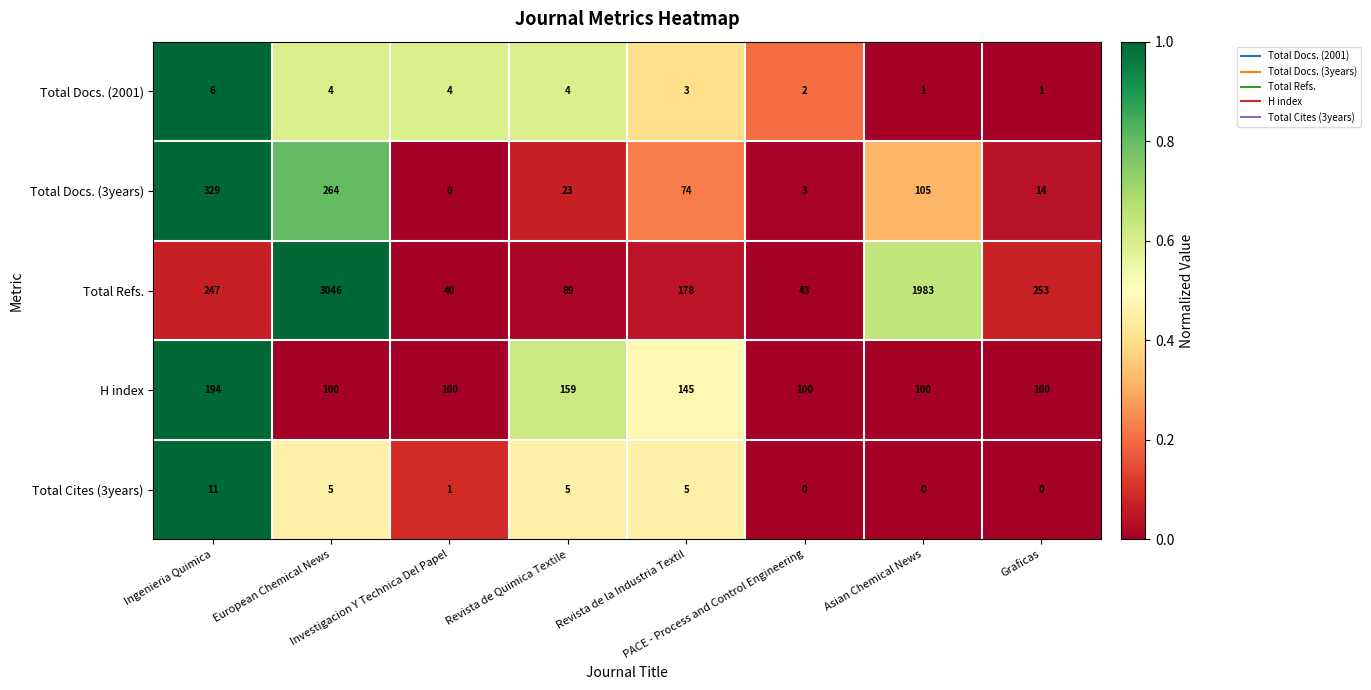

How many data points does each series have?

8